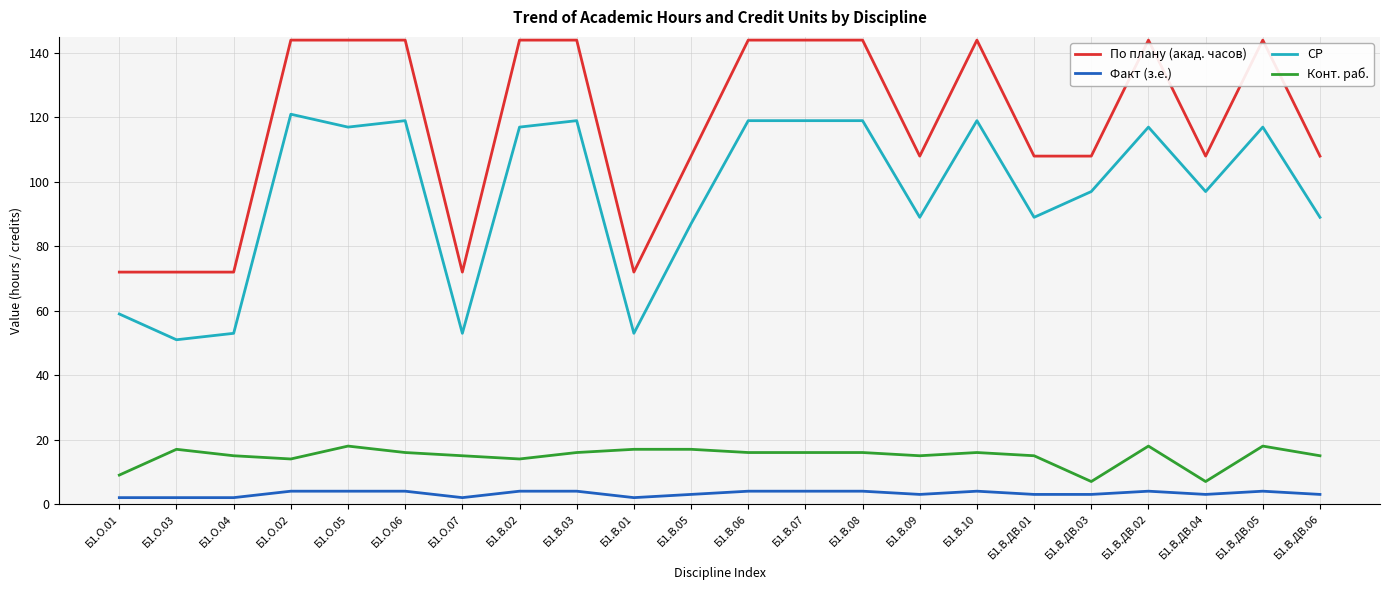

What is the difference between the maximum and minimum values in the Конт. раб. series?

11